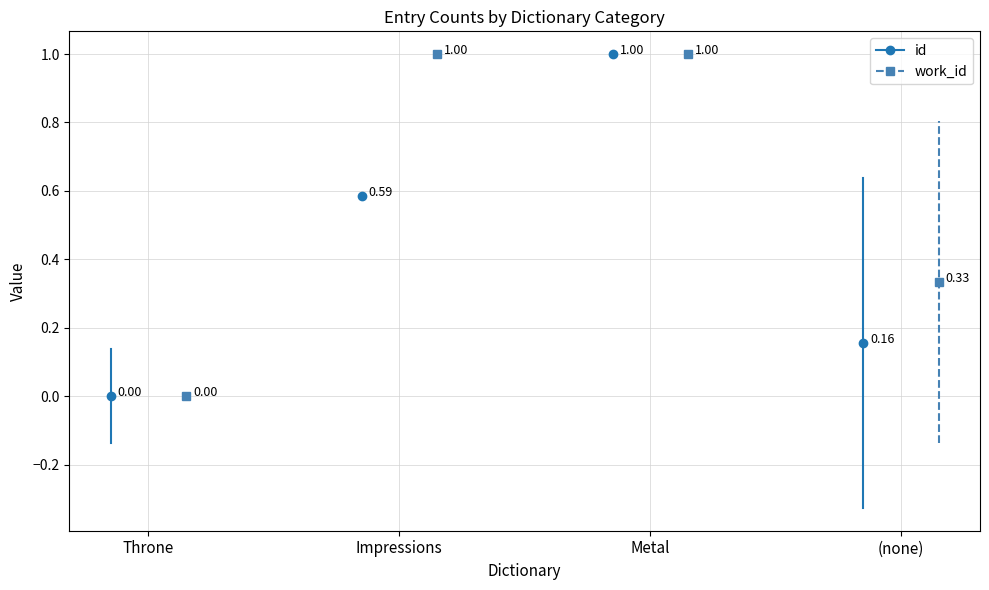

How many distinct data groups are displayed?

2